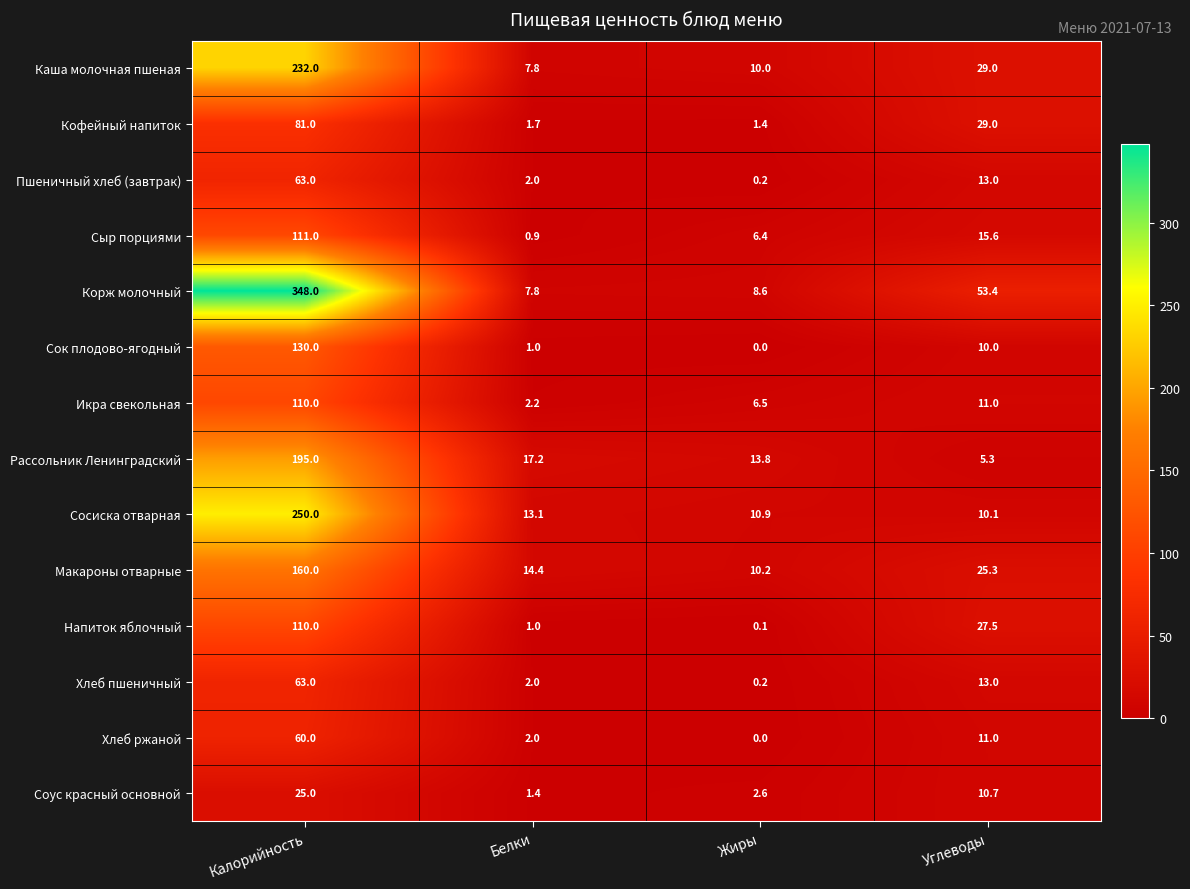

What value does the Соус красный основной series have at Калорийность?

25.0